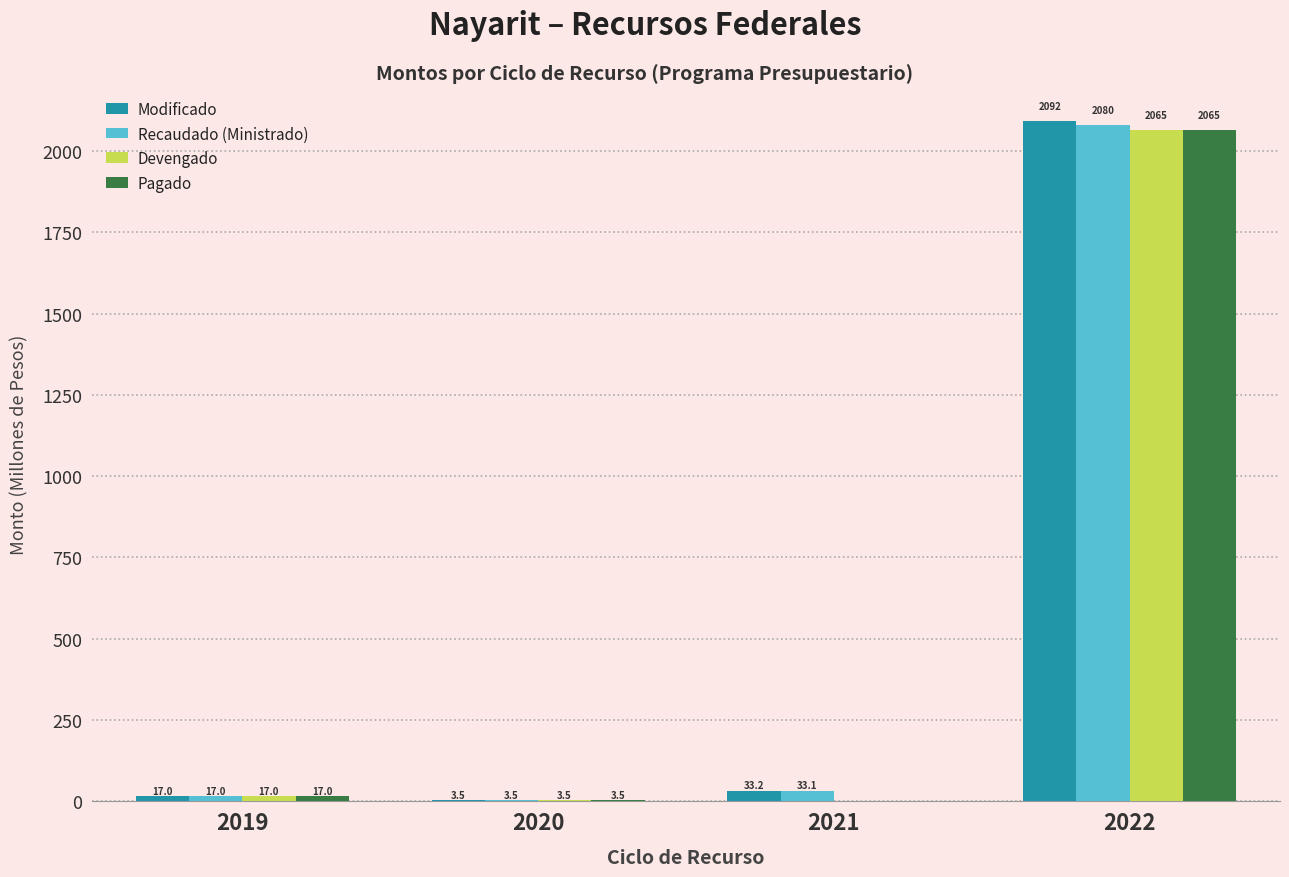

What is the highest value of the Devengado series?

2065.2